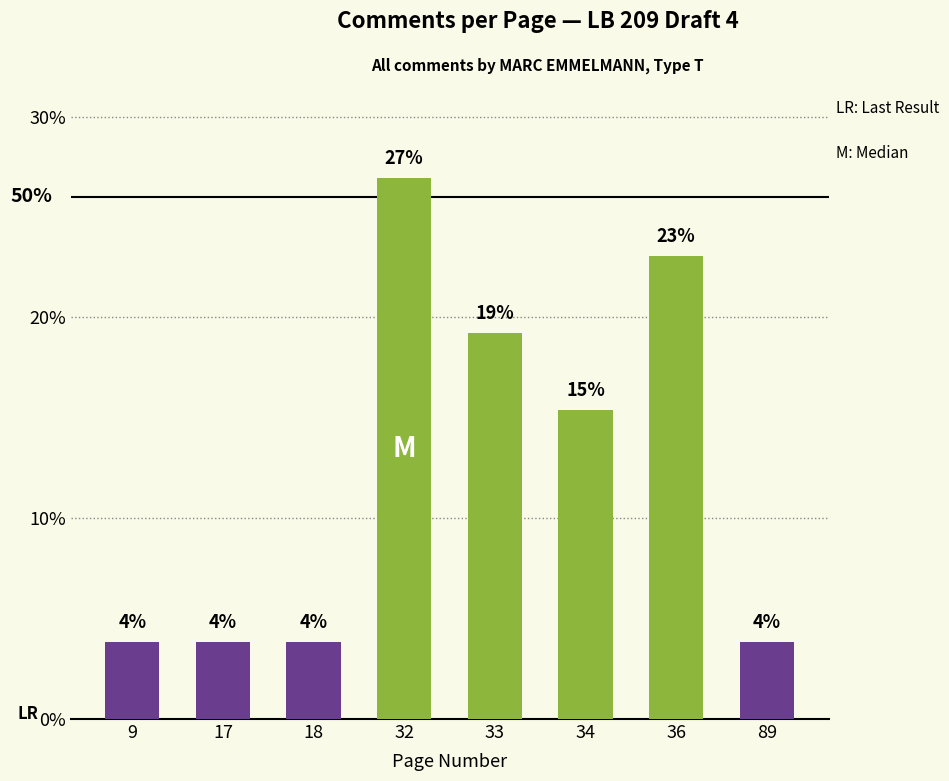

Which label corresponds to the smallest value in the chart?

9